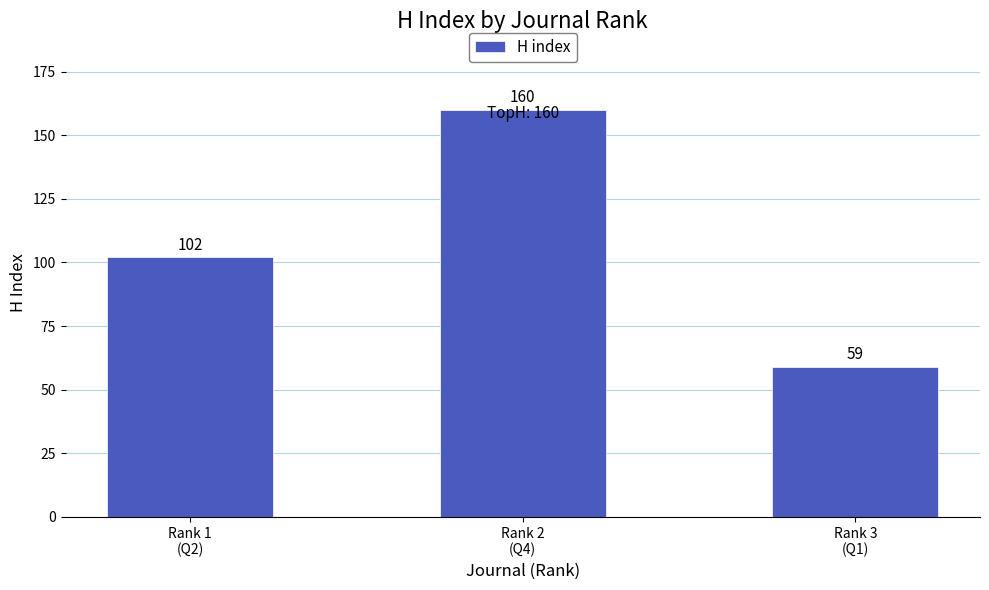

Approximately how many times larger is the value at Rank 1
(Q2) compared to Rank 2
(Q4)?

0.6